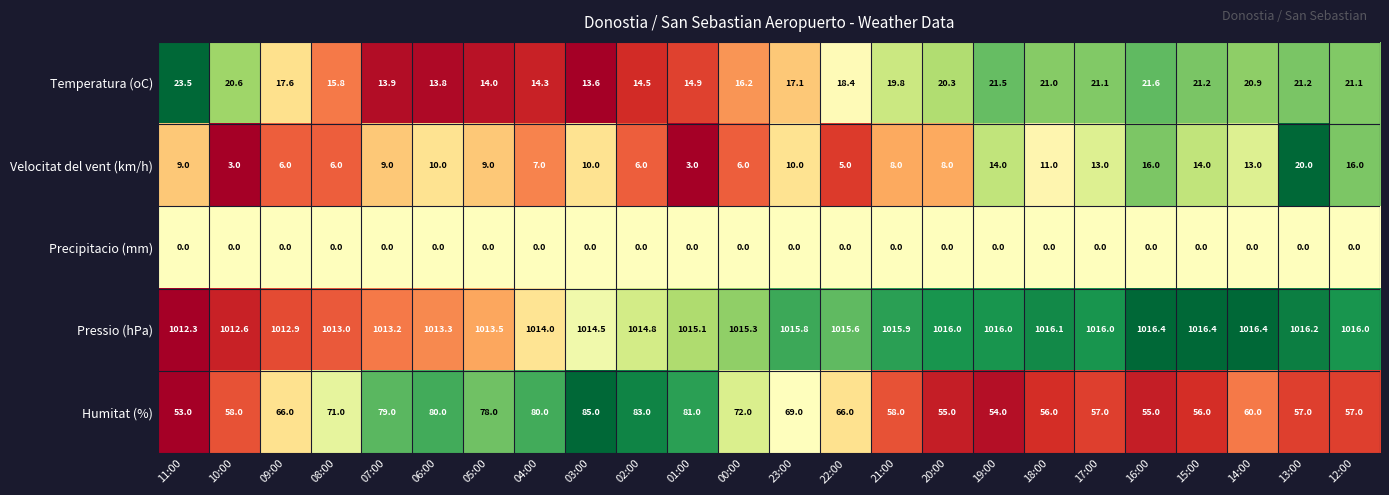

What is the greatest value displayed?

1016.4